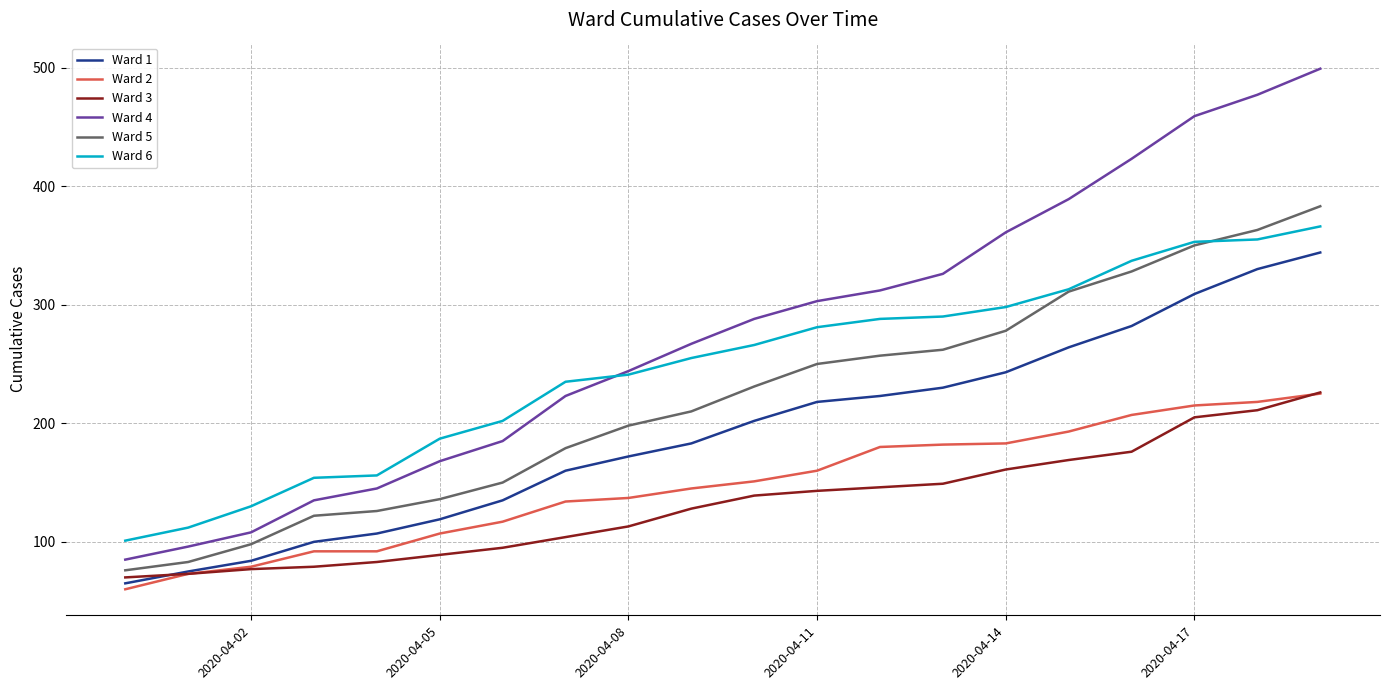

What is the minimum value shown in the chart?

60